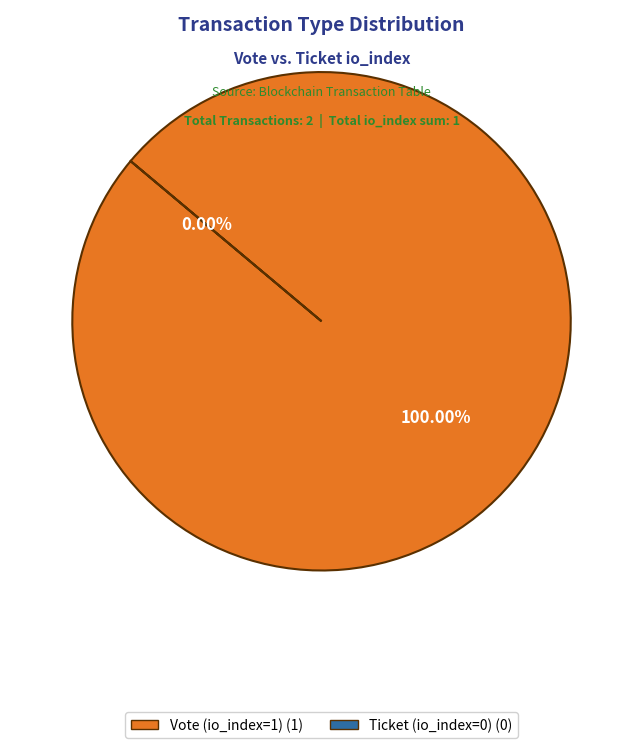

Does any single category account for the majority?

Yes